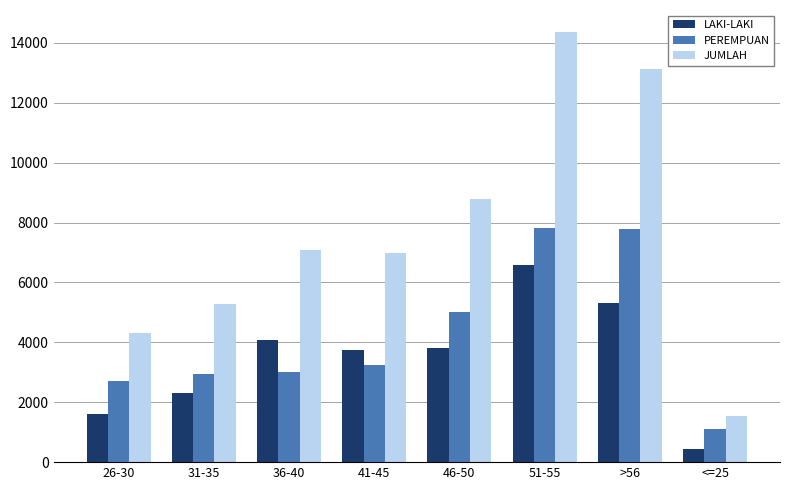

What is the total value across all series at 26-30?

8634